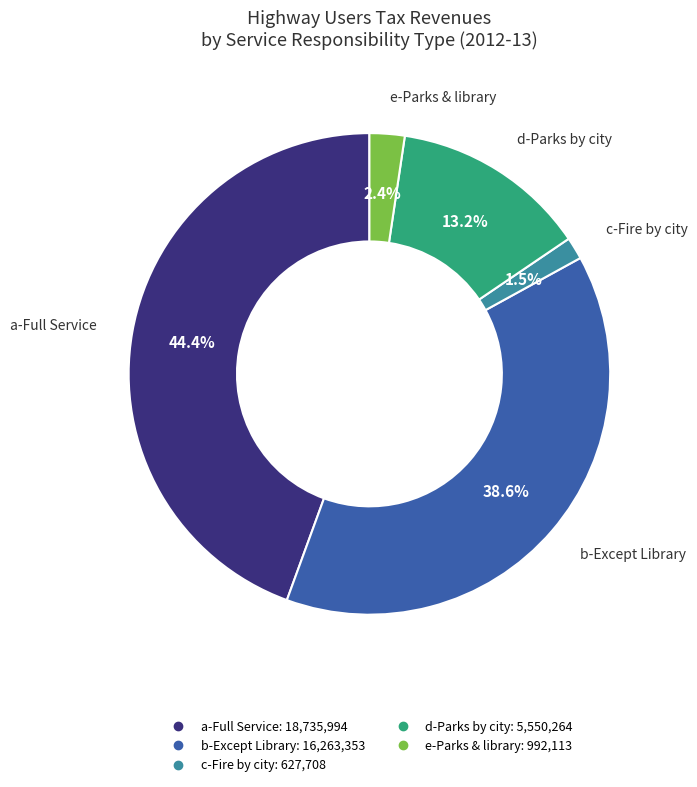

Does any single category account for the majority?

No